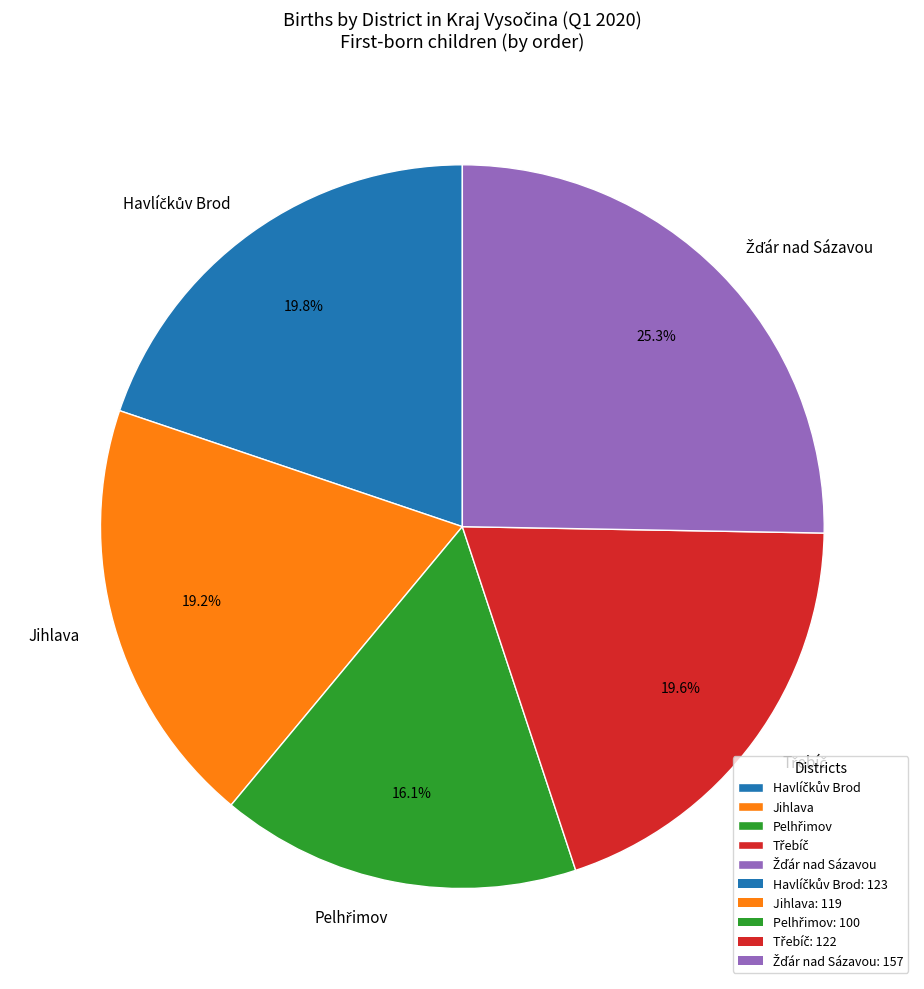

How much of the chart is everything except Jihlava?

80.8%